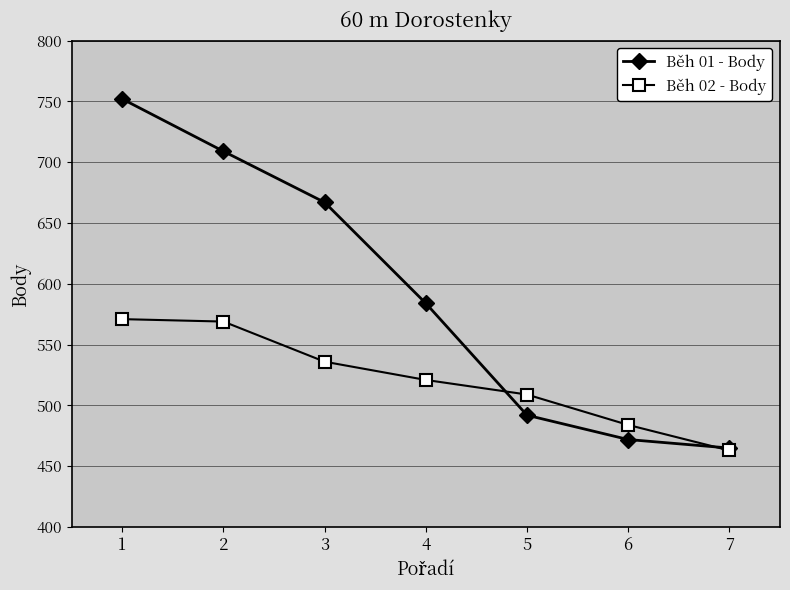

What is the total value across all series at 1?

1323